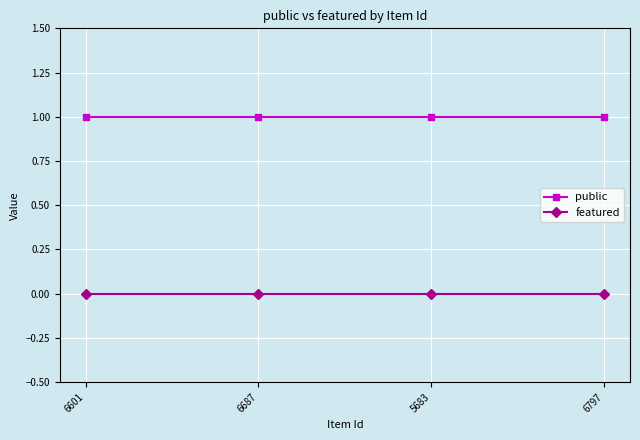

True or false: public and featured cross at least once.

False